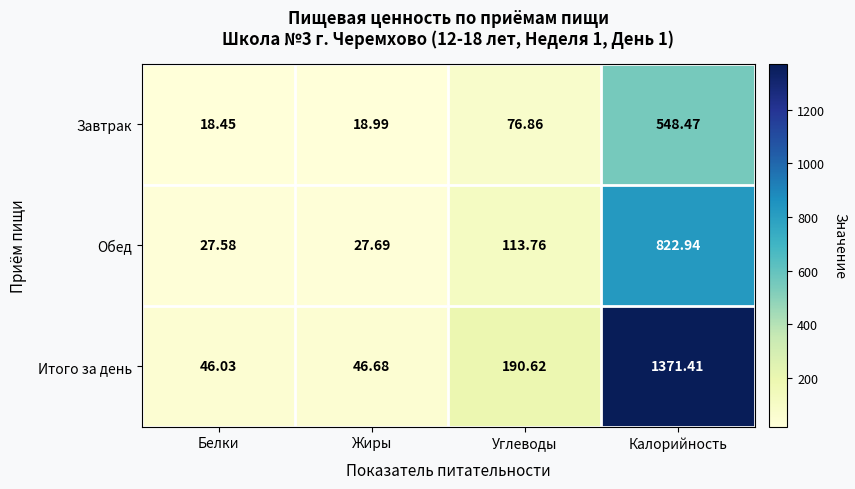

At which label is Завтрак closest to 283?

Углеводы